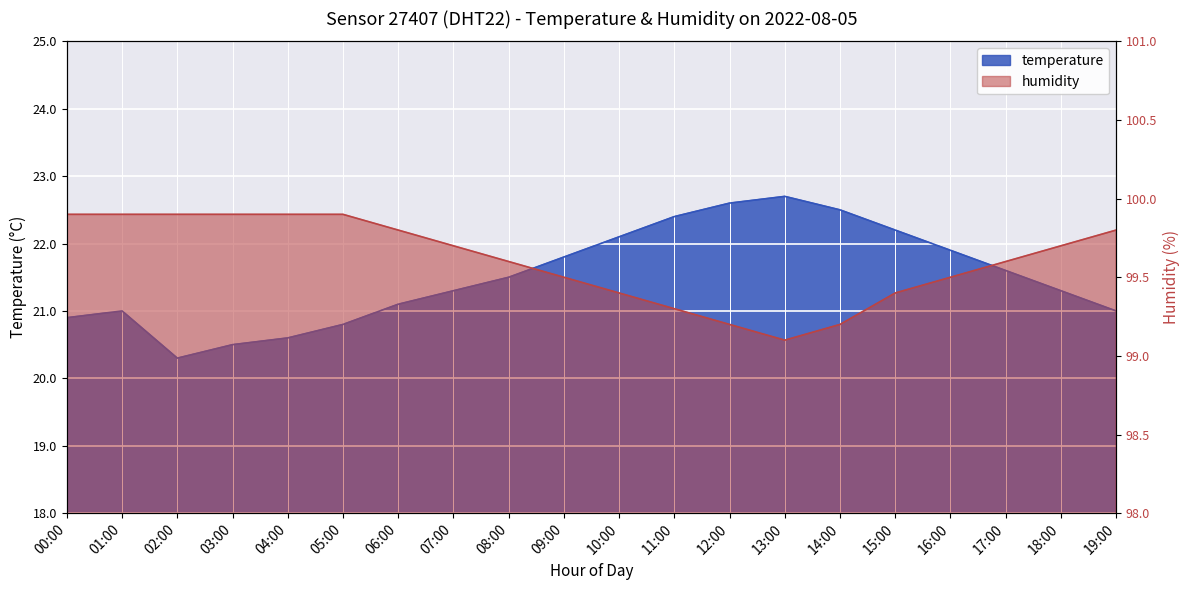

Between 01:00 and 10:00, which series saw the biggest shift?

temperature